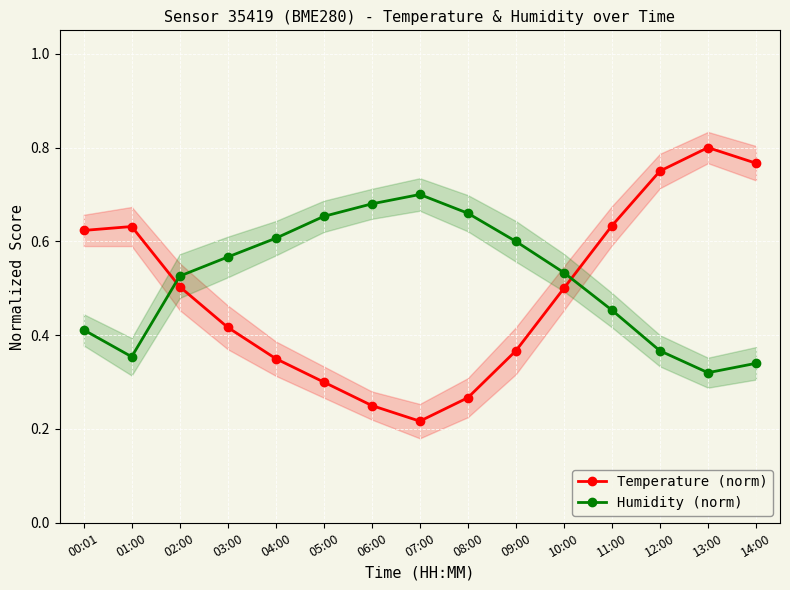

Reading right to left, what are all the values shown in this chart?

Temperature (norm): 0.8	0.8	0.8	0.6	0.5	0.4	0.3	0.2	0.2	0.3	0.4	0.4	0.5	0.6	0.6
Humidity (norm): 0.3	0.3	0.4	0.5	0.5	0.6	0.7	0.7	0.7	0.7	0.6	0.6	0.5	0.4	0.4